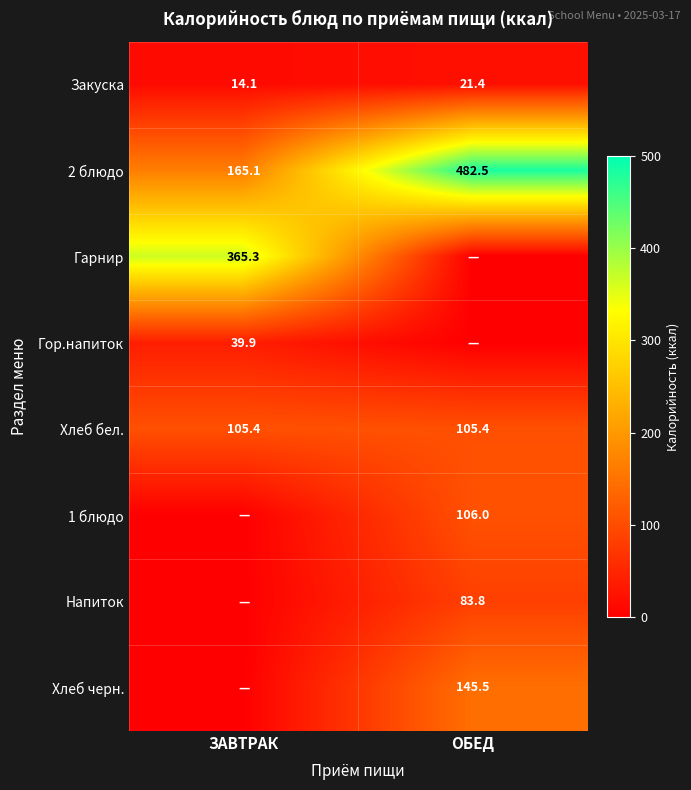

The value of Хлеб бел. at ОБЕД is 105.4. True or false?

True